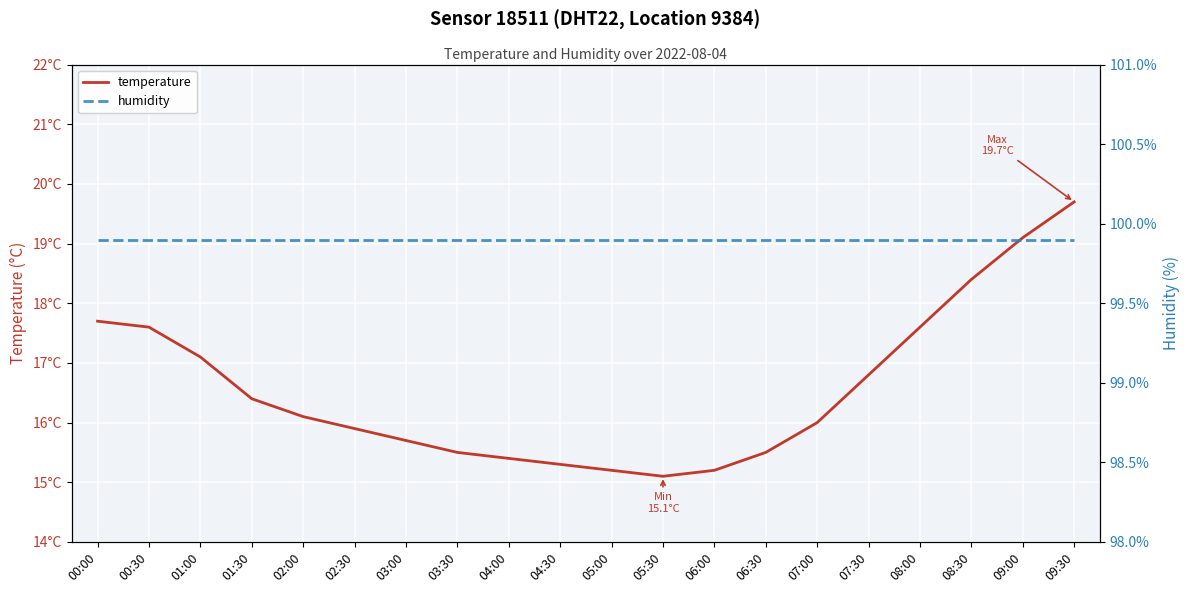

What is the label of the 8th point from the left?

03:30